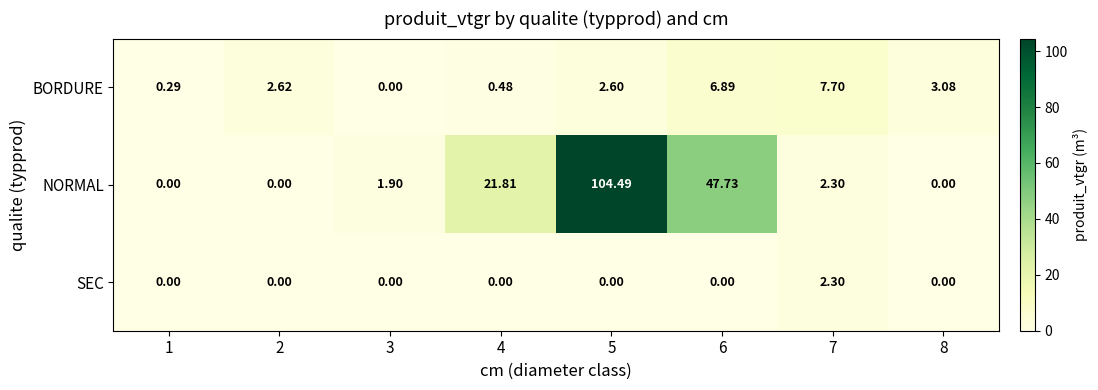

List the series in order of their peak value, lowest first.

SEC, BORDURE, NORMAL